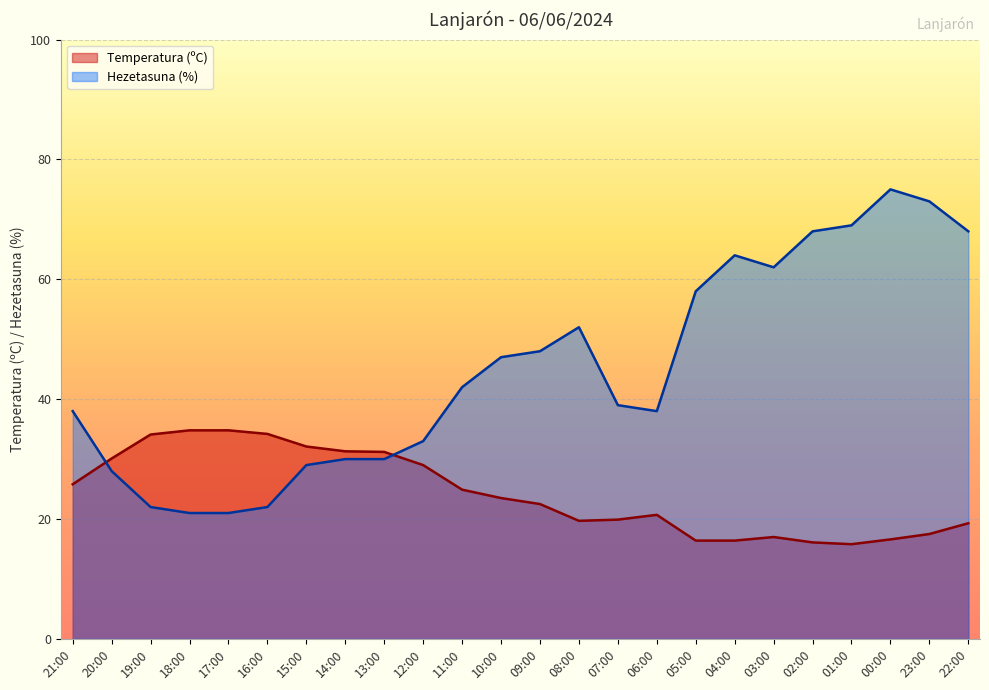

How many data points in Hezetasuna (%) are less than 42?

12